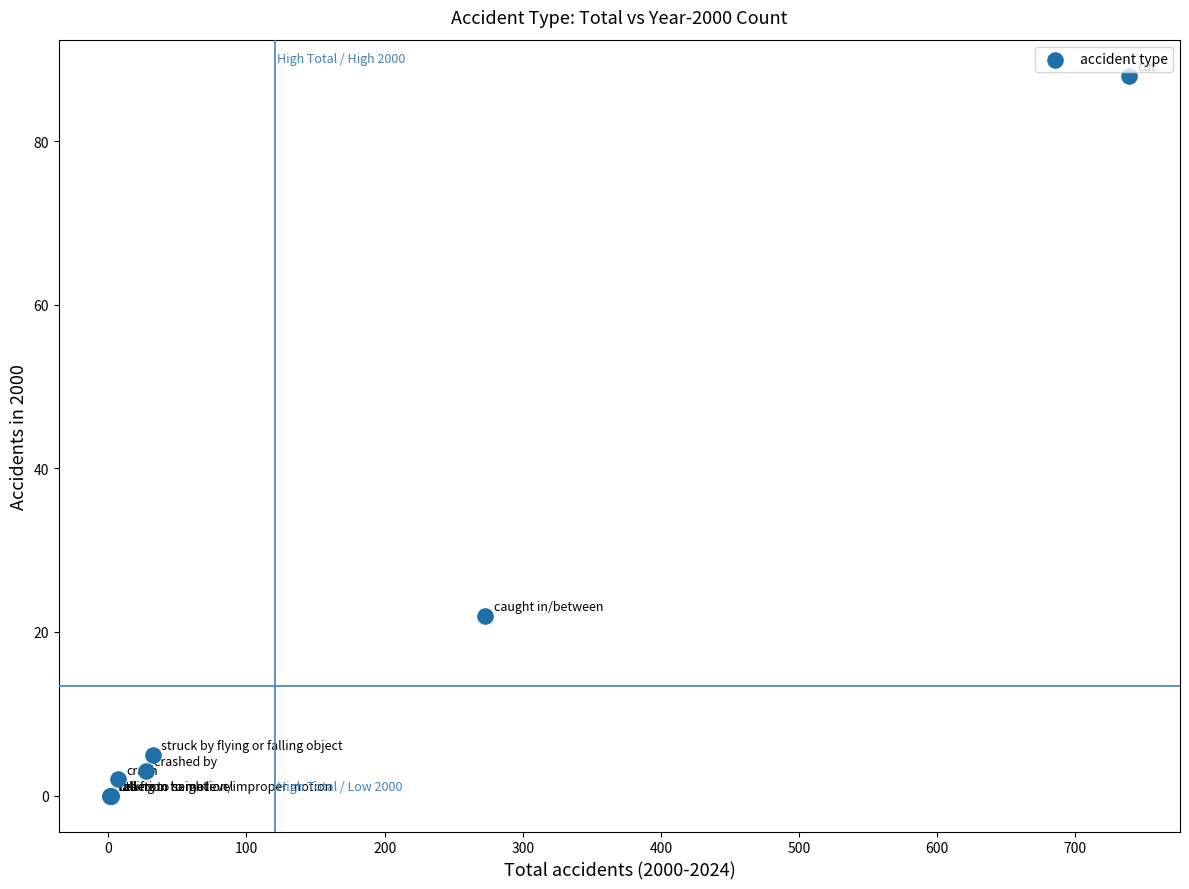

What Y value in the scatter plot is closest to 44?

22